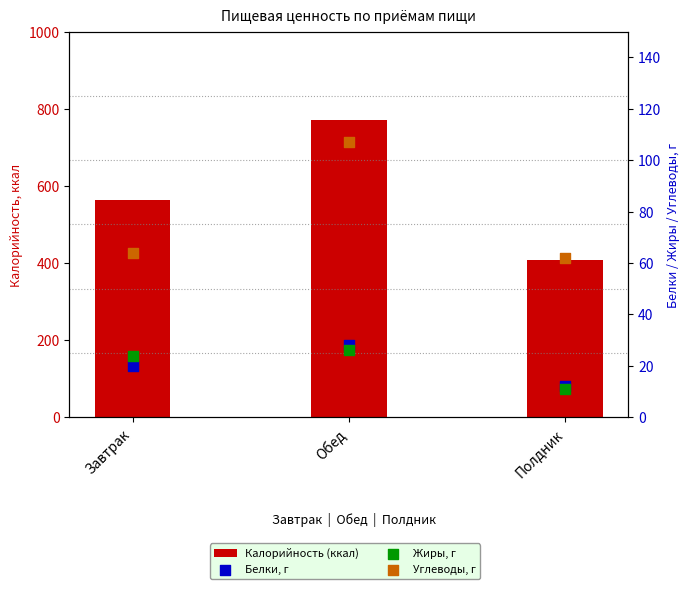

Which series contains the lowest Y value?

Жиры, г